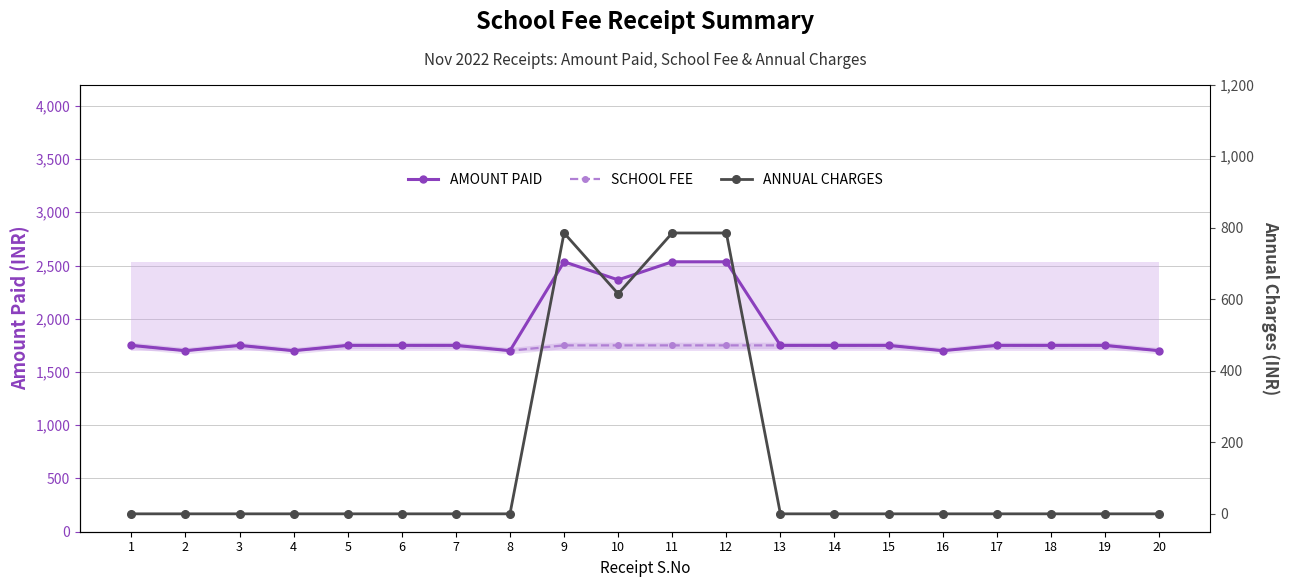

At which label does AMOUNT PAID first exceed 1750?

9